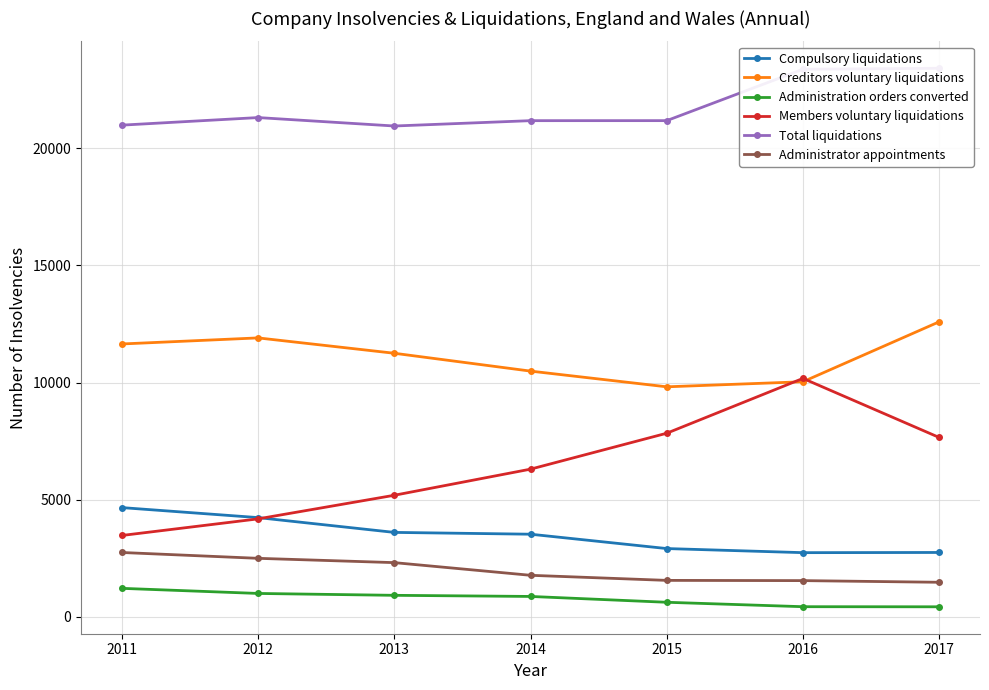

At 2017, list the series in order from largest to smallest.

Total liquidations, Creditors voluntary liquidations, Members voluntary liquidations, Compulsory liquidations, Administrator appointments, Administration orders converted